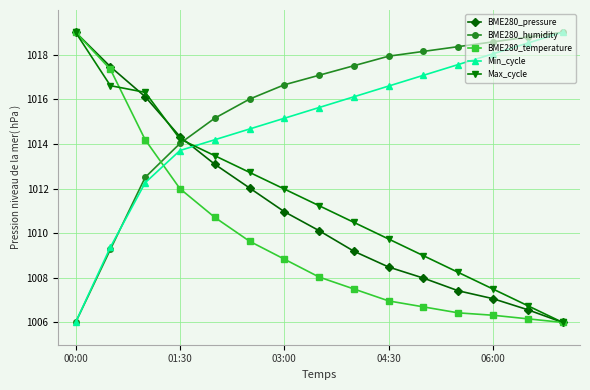

How many lines are shown in the chart?

5